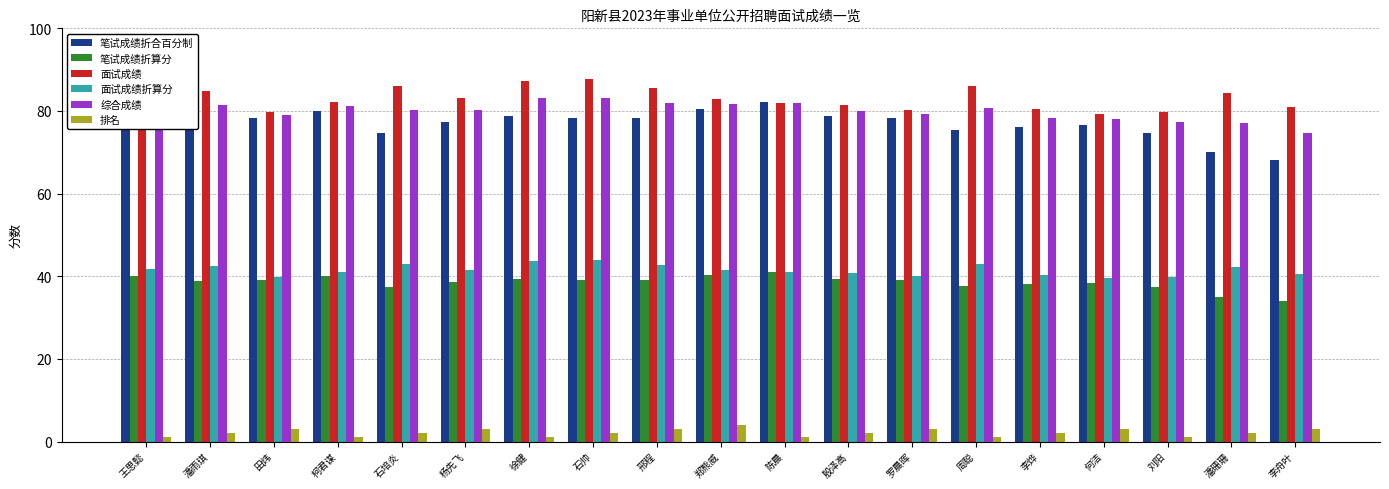

What is the value of the 综合成绩 bar at the 5th from the left?

80.3